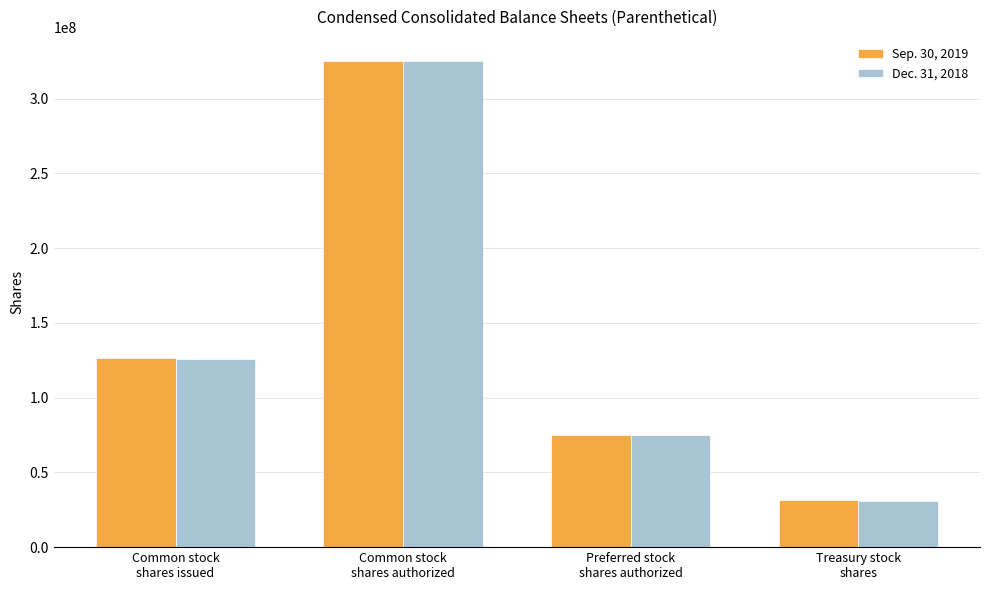

Rank the series by their average value, from highest to lowest.

Sep. 30, 2019, Dec. 31, 2018